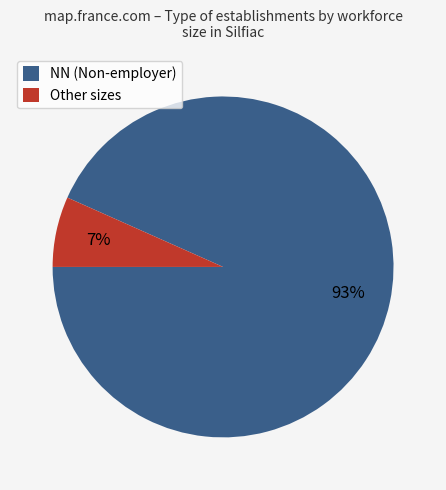

True or false: NN (Non-employer) accounts for 93% of the total.

True